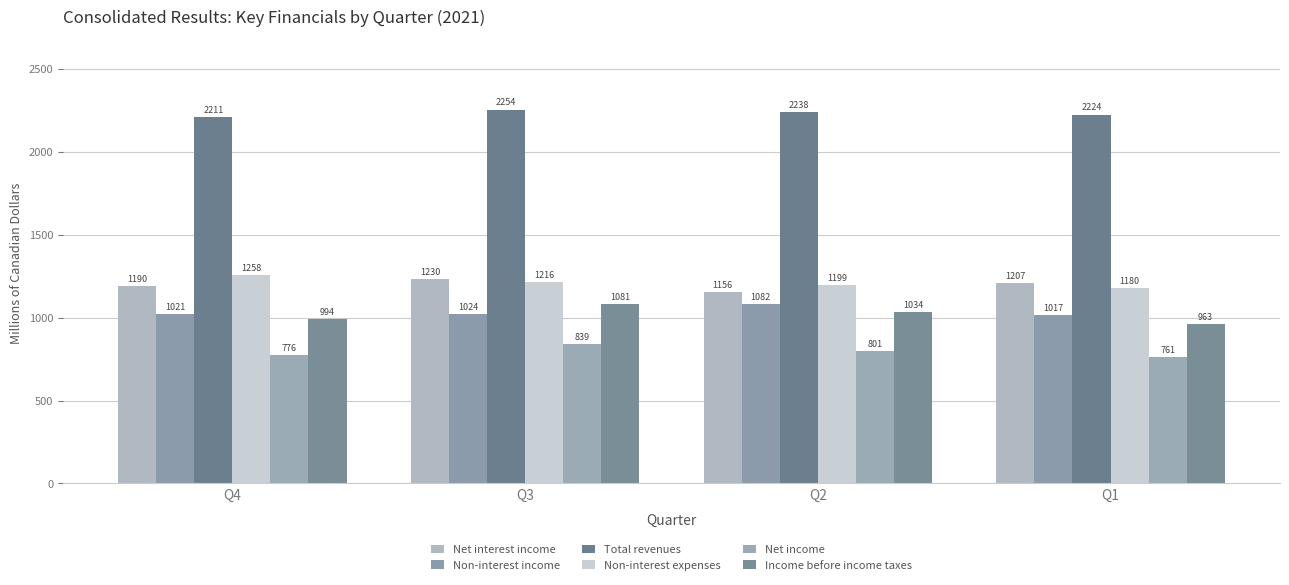

Rank the series by their maximum value, from lowest to highest.

Net income, Income before income taxes, Non-interest income, Net interest income, Non-interest expenses, Total revenues